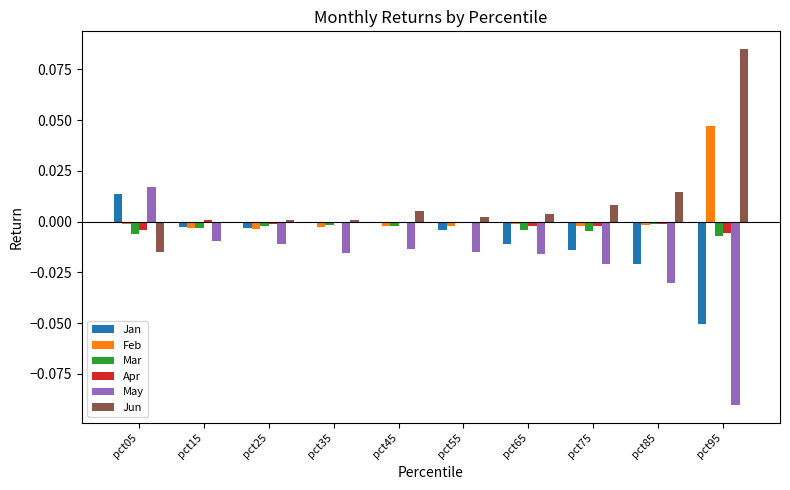

At which label does Feb reach its peak?

pct95